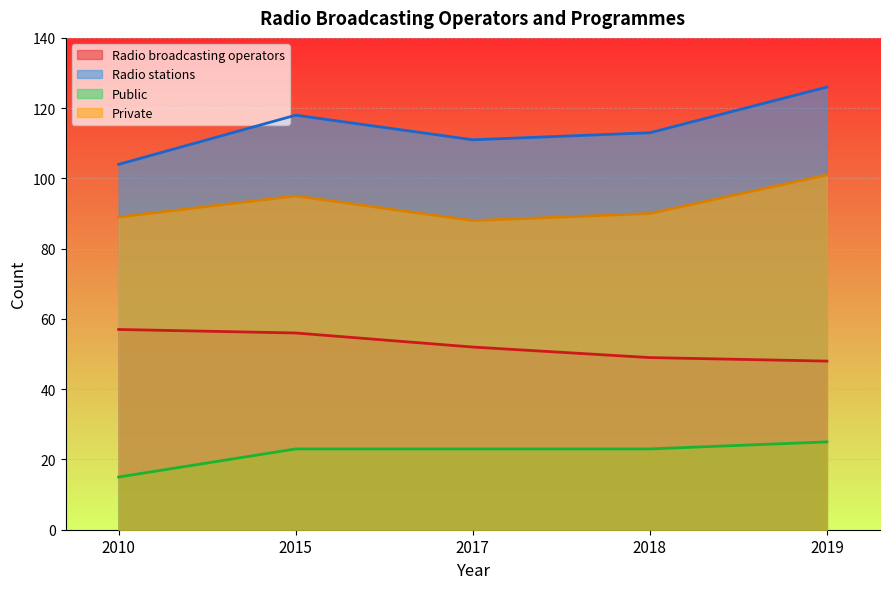

What is the difference between the second highest and minimum values in the Radio stations series?

14